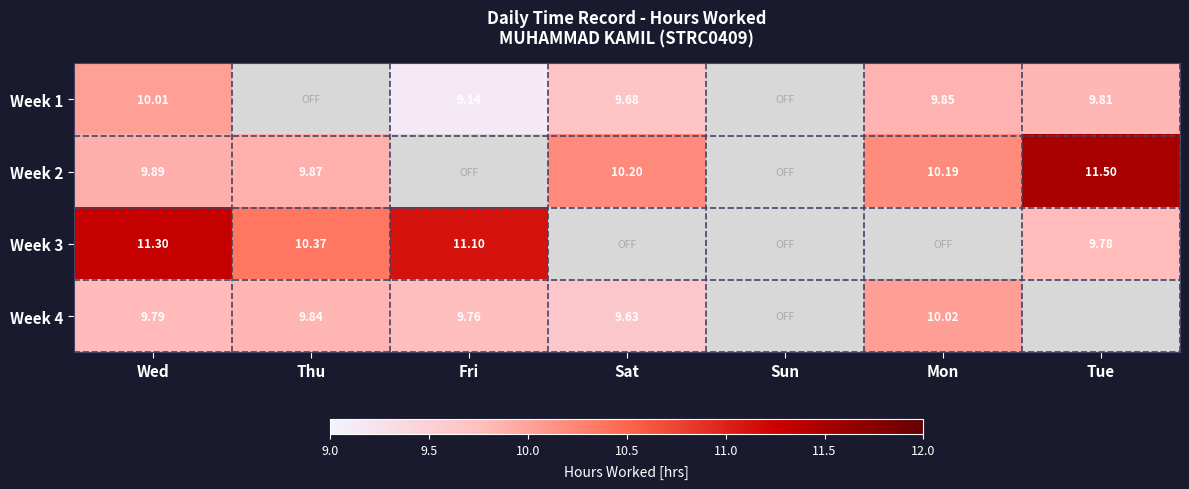

Which series has the largest range (max minus min)?

Week 2